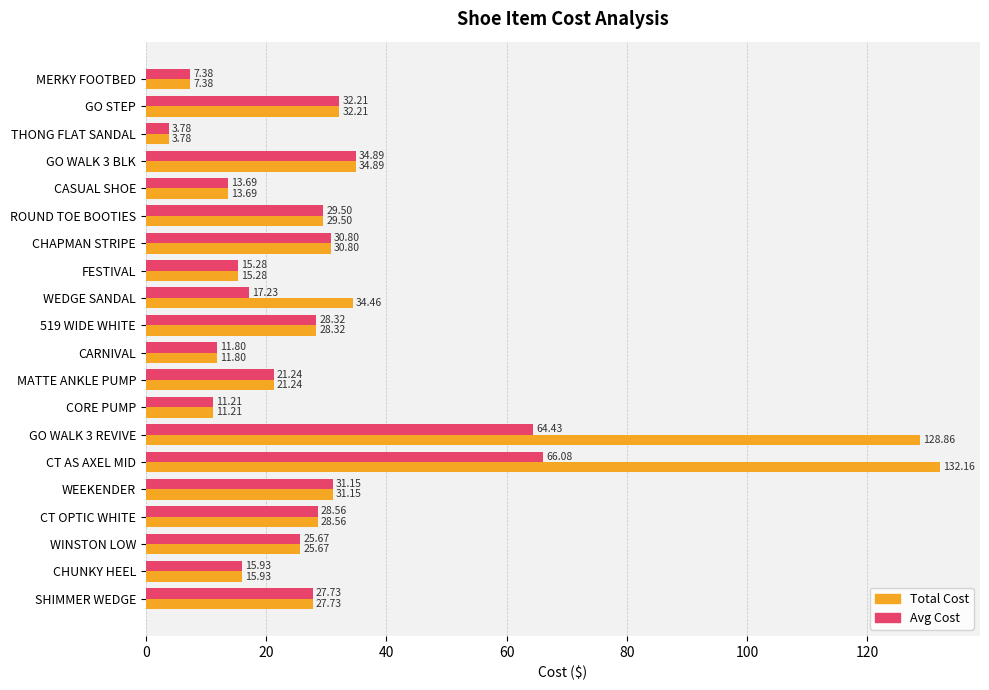

At which category is the sum across all series the highest?

CT AS AXEL MID